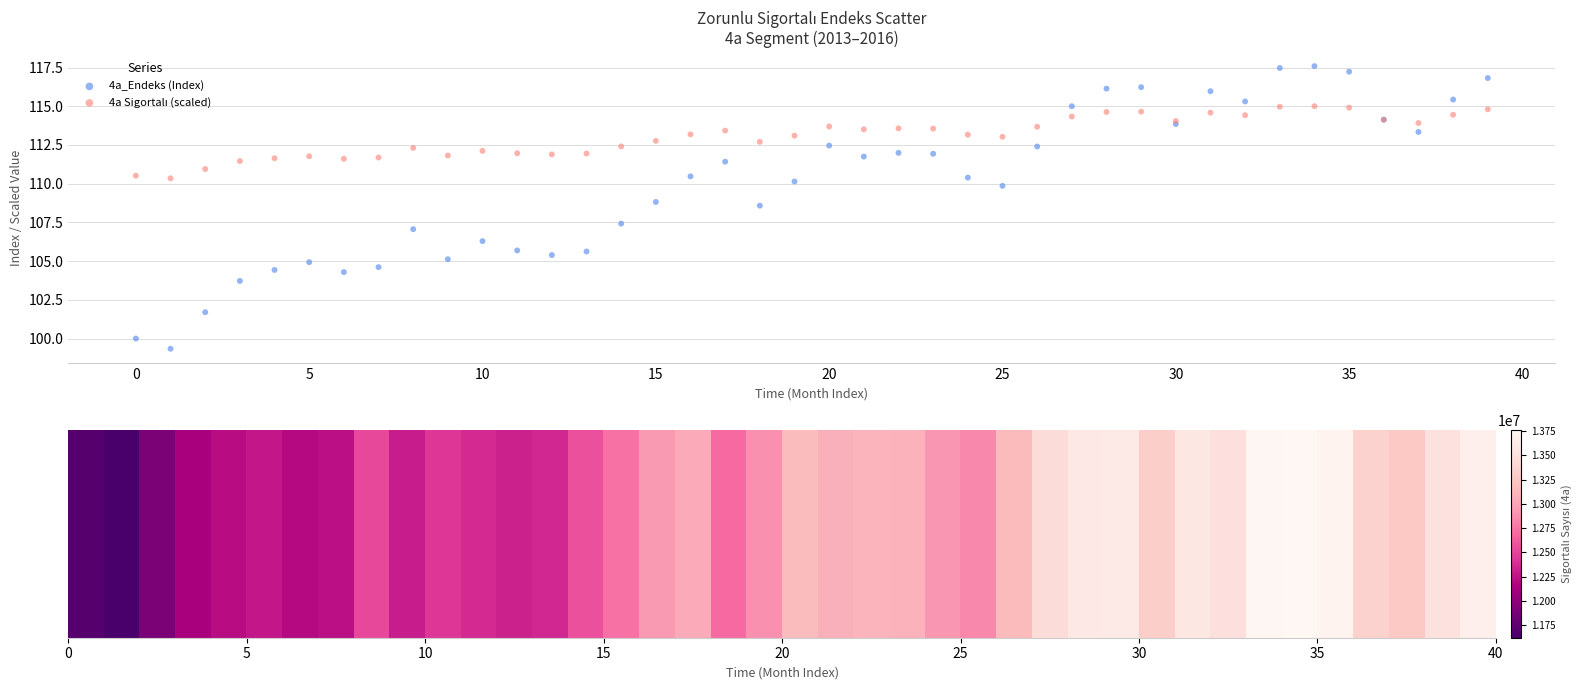

Which series has the largest Y range (max minus min)?

4a_Endeks (Index)